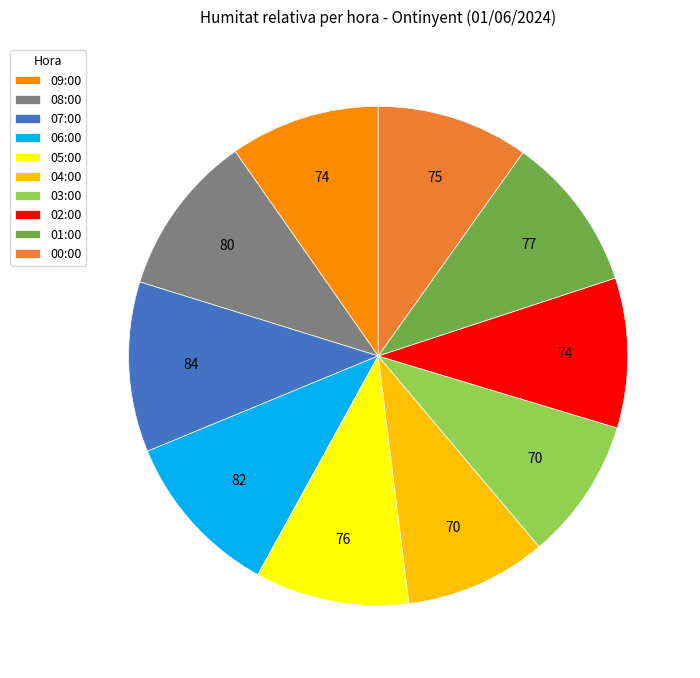

What is the ratio of the value at 08:00 to the value at 01:00?

1.0